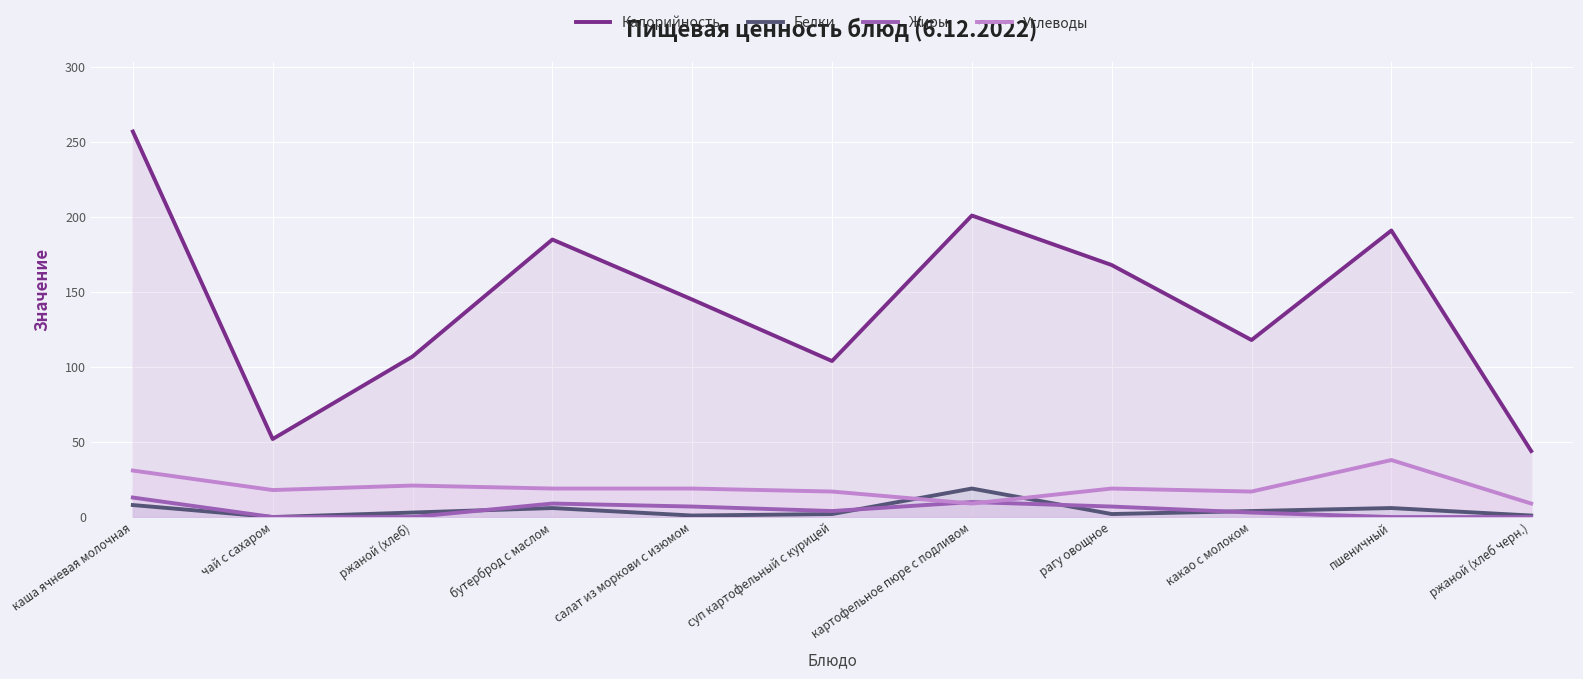

What is the label of the 4th point from the left?

бутерброд с маслом